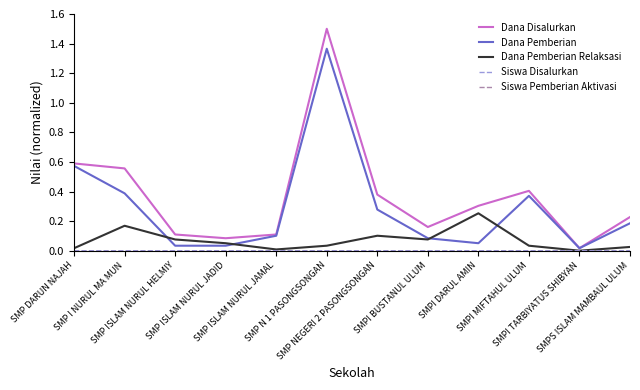

Is the value of Dana Pemberian Relaksasi at SMPI MIFTAHUL ULUM greater than the value of Dana Disalurkan at SMPI MIFTAHUL ULUM?

No